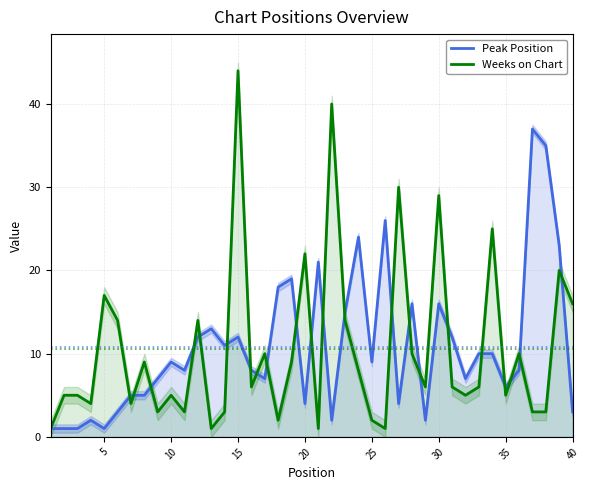

How many interior local valleys does the Weeks on Chart series have?

12